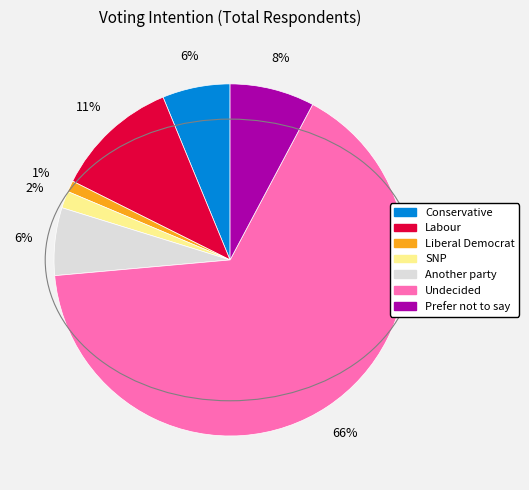

To the nearest percent, what is the difference between the largest and smallest slice percentages?

65%